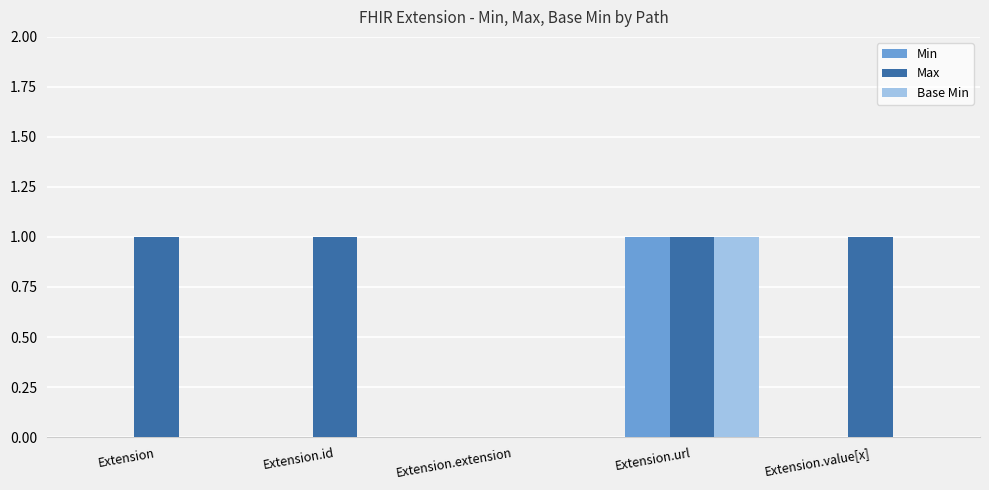

Which series has the largest total across all categories?

Max